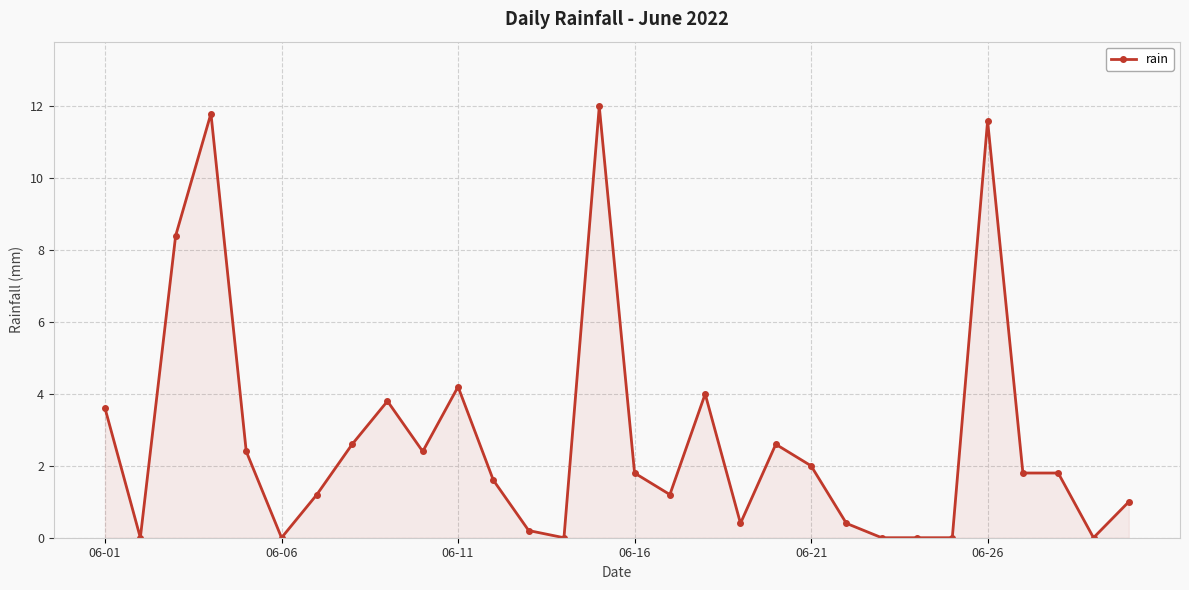

Reading left to right, transcribe all the data shown in this chart.

3.6	0.0	8.4	11.8	2.4	0.0	1.2	2.6	3.8	2.4	4.2	1.6	0.2	0.0	12.0	1.8	1.2	4.0	0.4	2.6	2.0	0.4	0.0	0.0	0.0	11.6	1.8	1.8	0.0	1.0